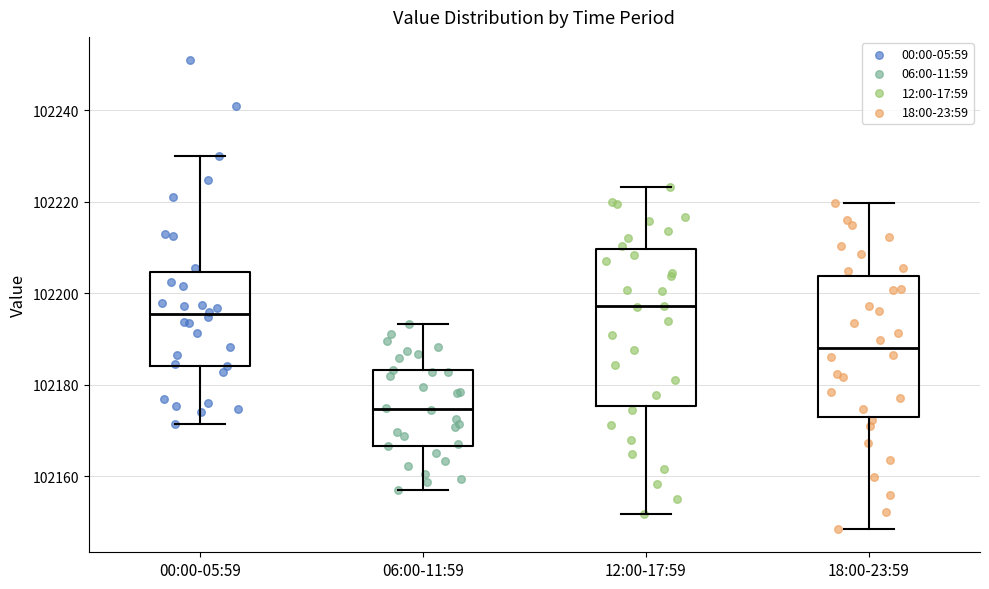

Comparing the boxes themselves (not the whiskers), which one is the tallest?

12:00-17:59